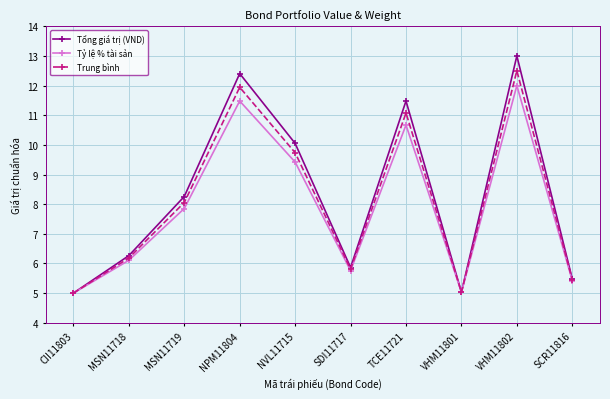

Reading left to right, transcribe all the data shown in this chart.

Tổng giá trị (VND): 5.0	6.3	8.3	12.4	10.0	5.9	11.5	5.0	13.0	5.5
Tỷ lệ % tài sản: 5.0	6.1	7.9	11.5	9.4	5.8	10.7	5.0	12.0	5.4
Trung bình: 5.0	6.2	8.1	11.9	9.7	5.8	11.1	5.0	12.5	5.4